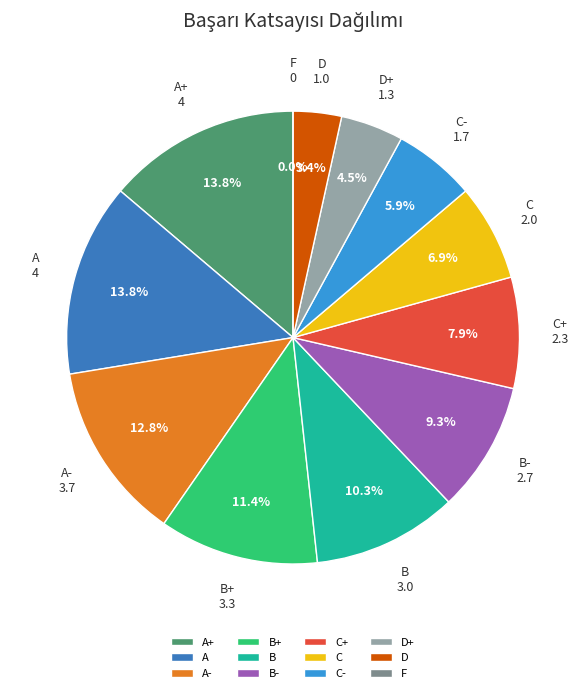

Is it true that B is 16% of the pie?

False